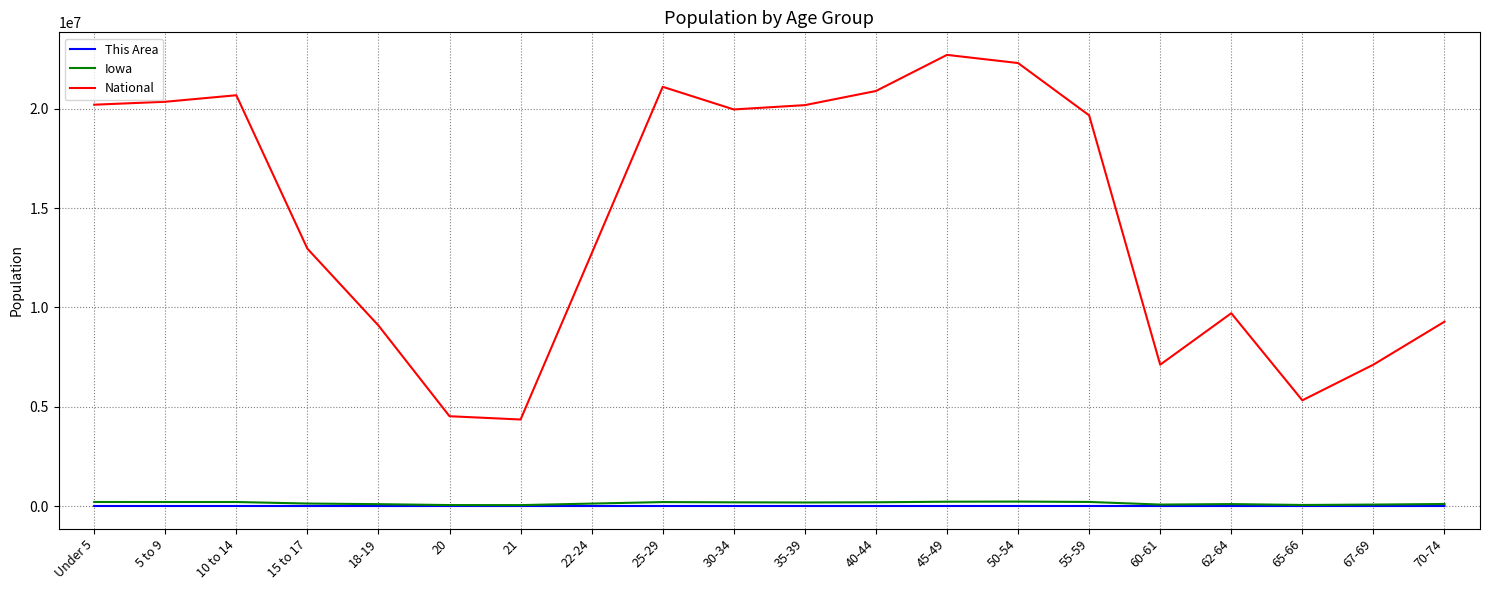

Which series has the largest total across all categories?

National